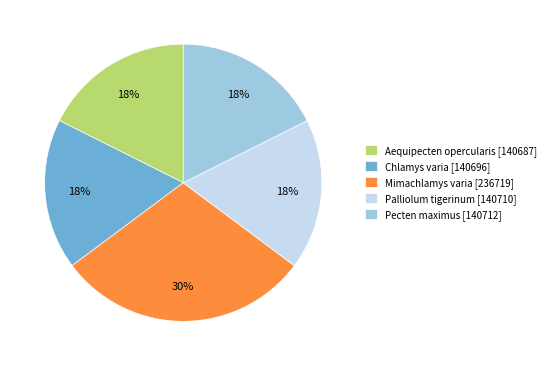

Is the sum of Aequipecten opercularis and Pecten maximus greater than half?

No